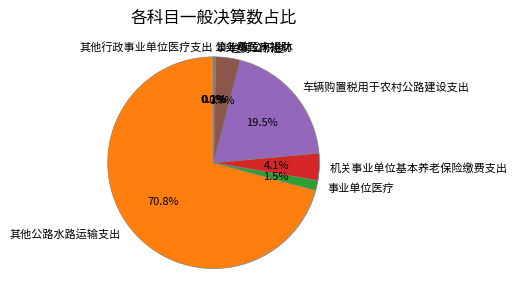

What portion of the pie excludes 机关事业单位基本养老保险缴费支出?

95.9%